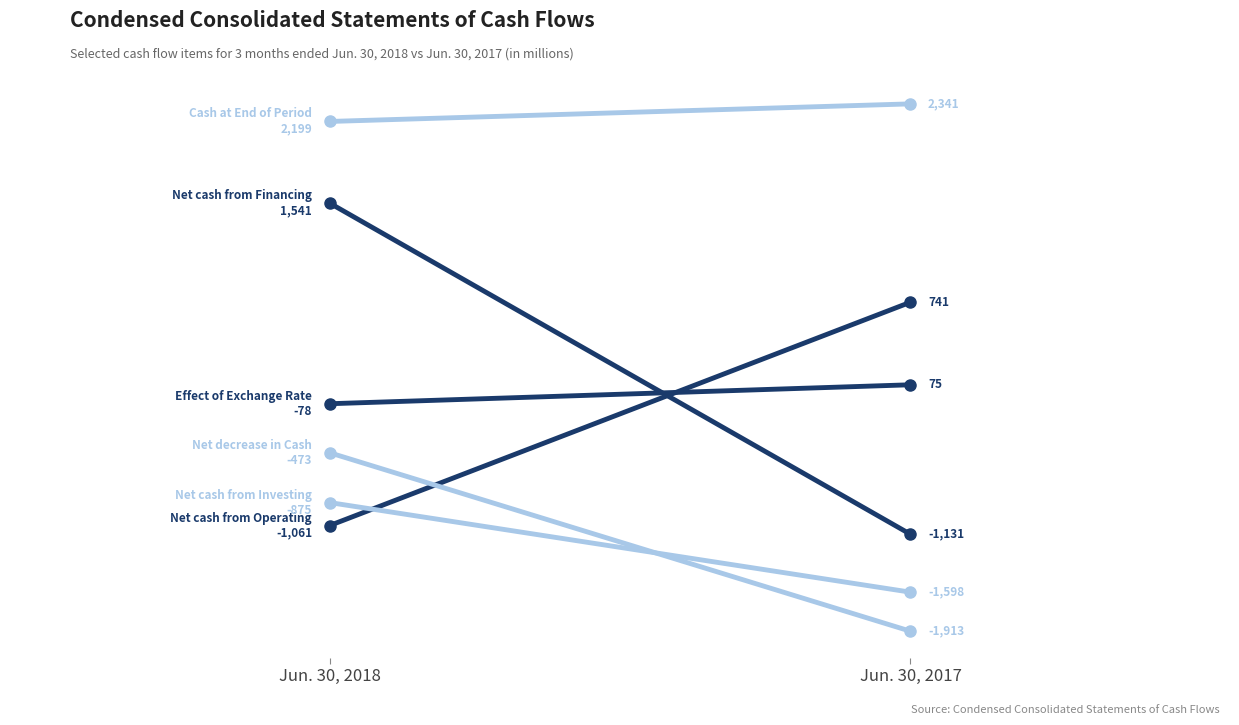

What is the maximum value shown in the chart?

2341